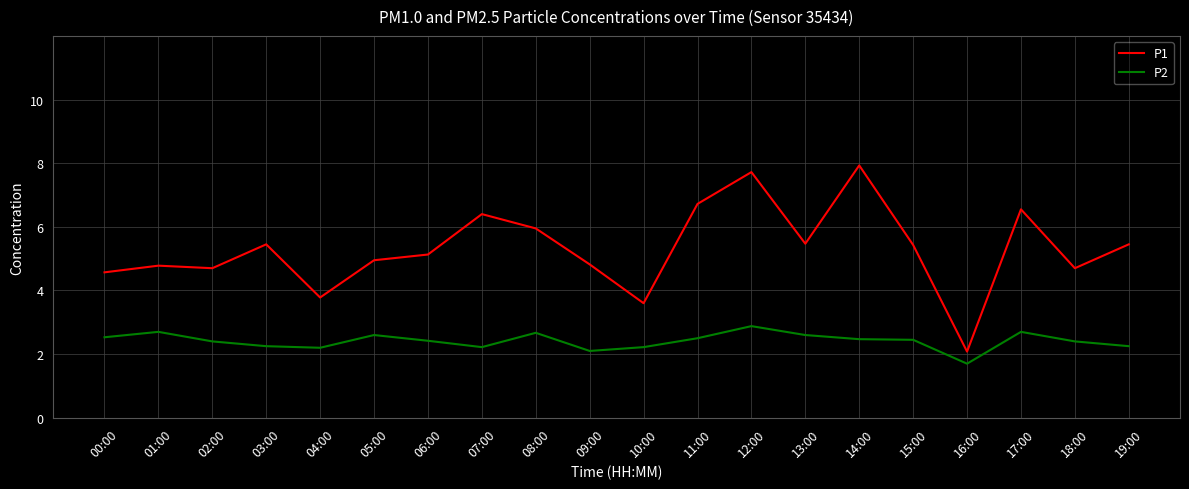

True or false: P1 and P2 cross at least once.

False